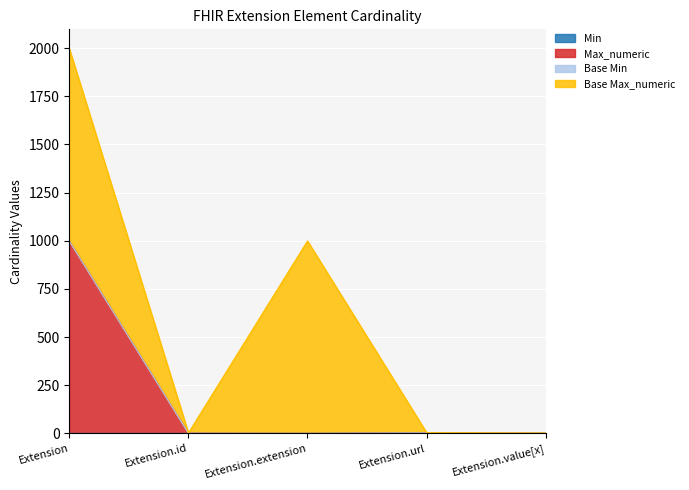

True or false: Max_numeric and Min intersect in this chart.

False